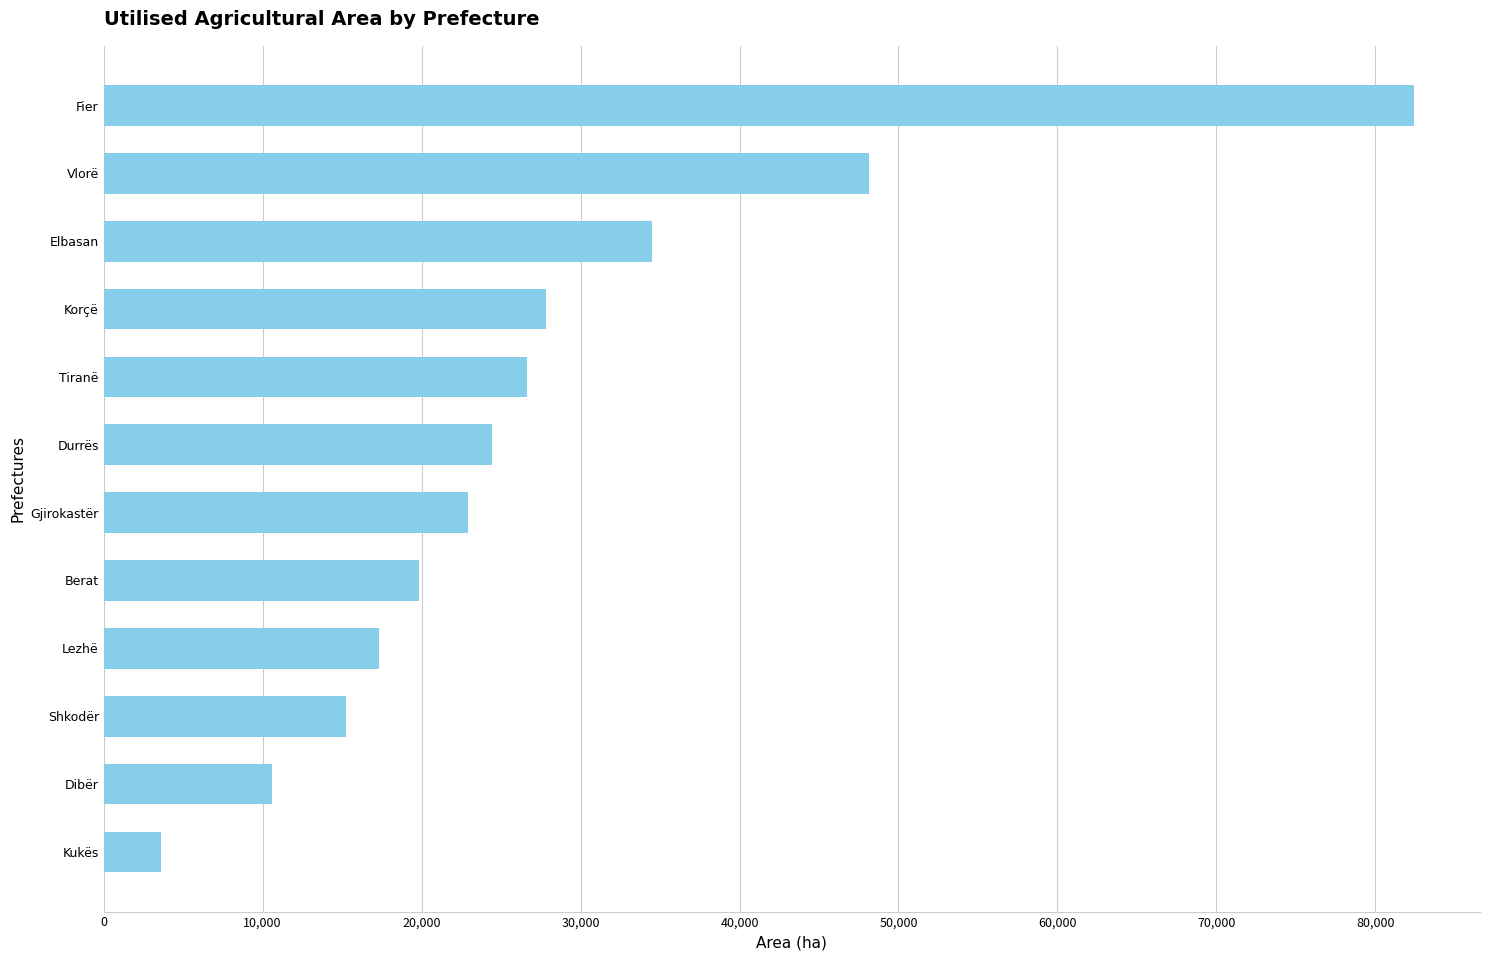

At which label is the value closest to 43040?

Vlorë